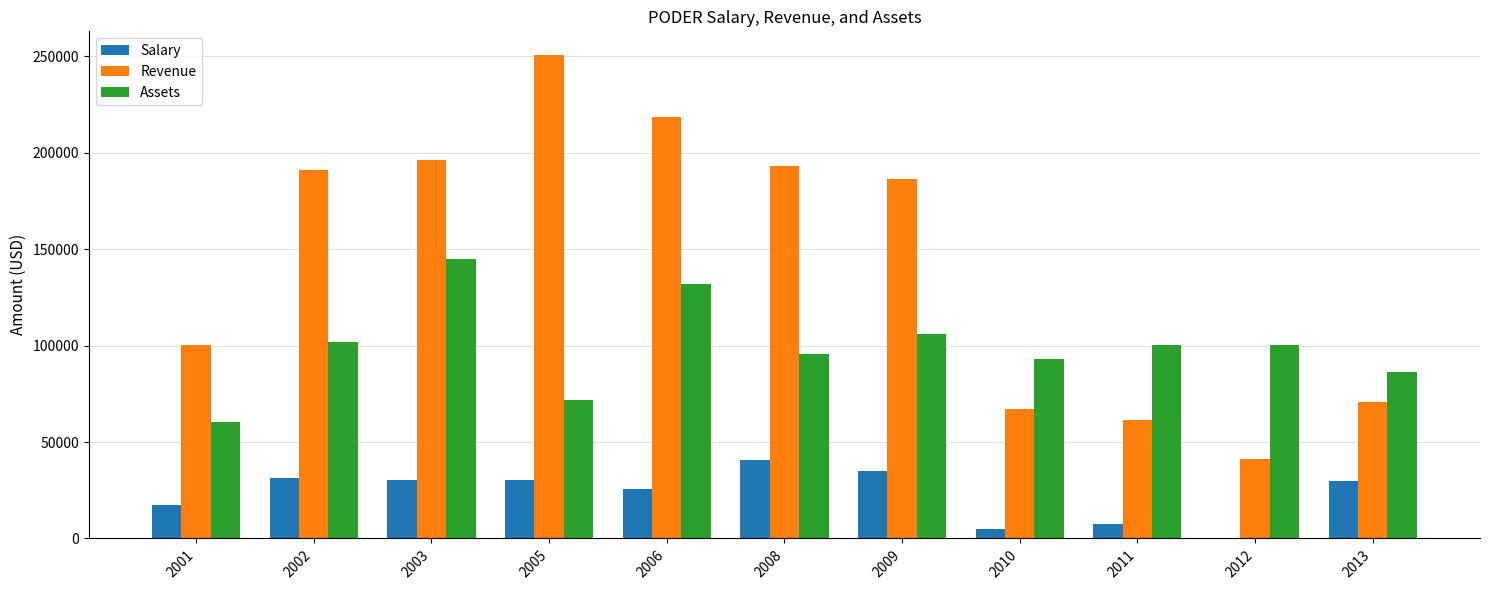

Which series has the largest total across all categories?

Revenue